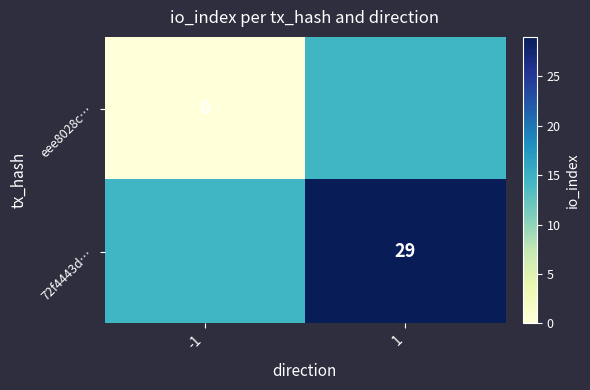

What is the total value across all series at 1?

43.5